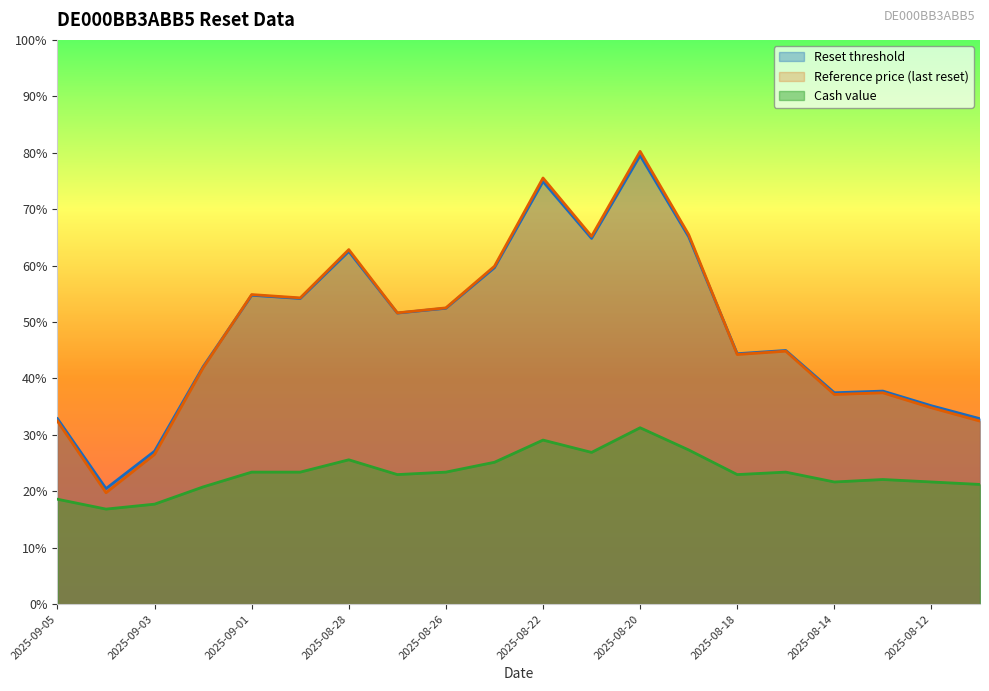

At how many categories does at least one series exceed 46?

10